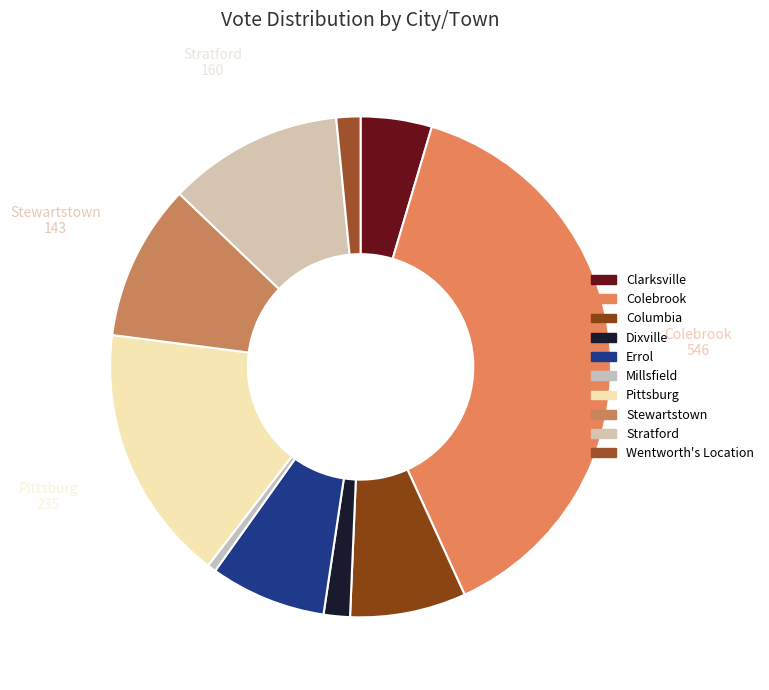

Which slice is the largest?

Colebrook